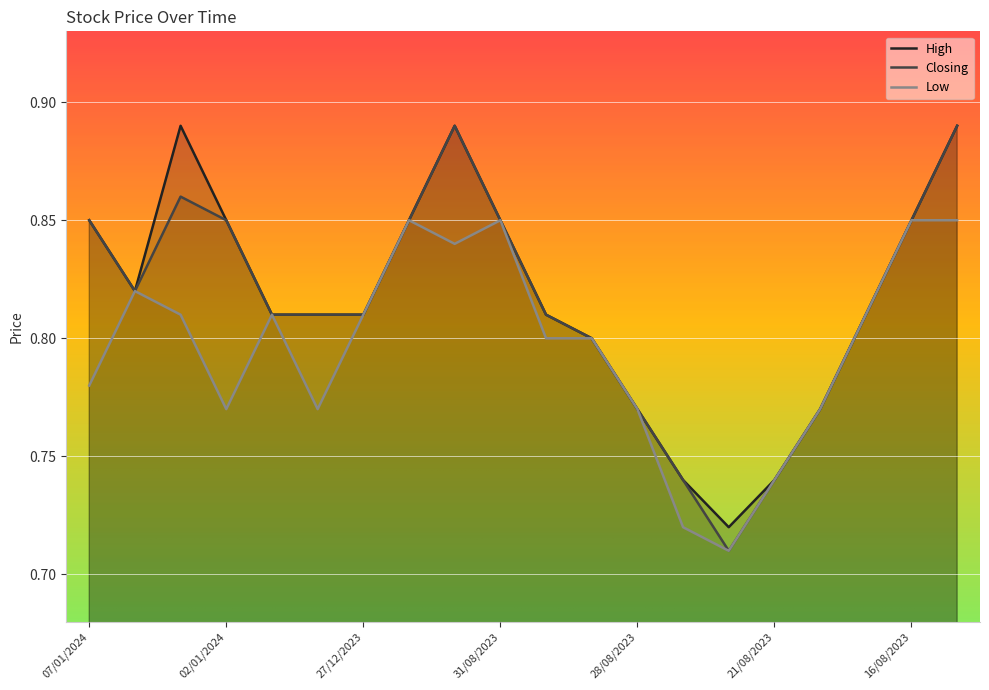

What is the total value across all series at 30/08/2023?

2.4